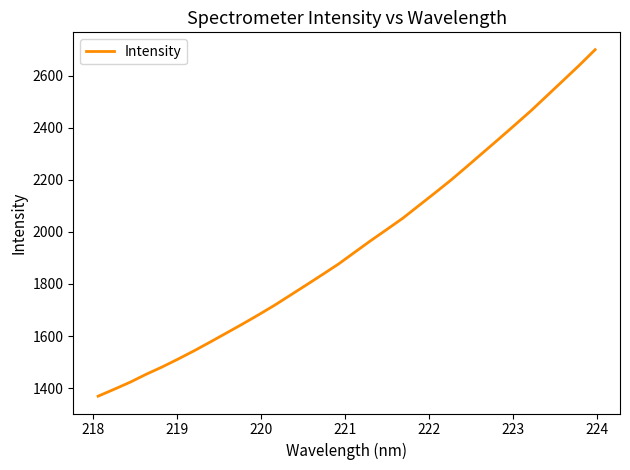

What is the maximum value shown in the chart?

2699.2